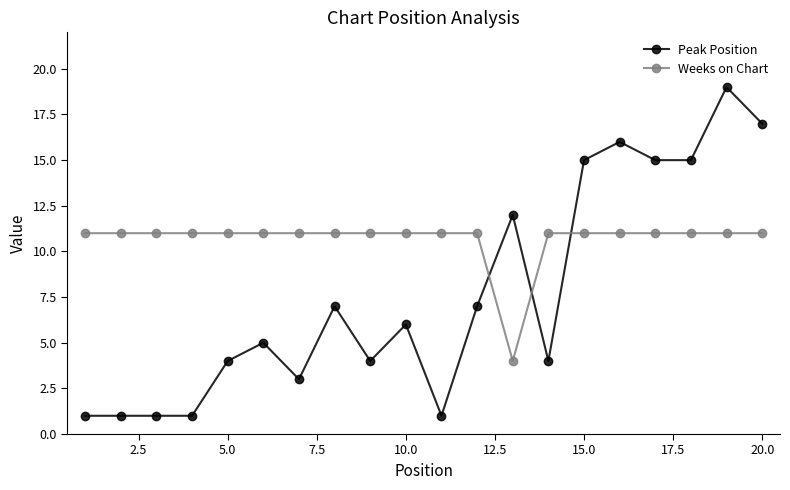

What is the average value of the Weeks on Chart series?

11